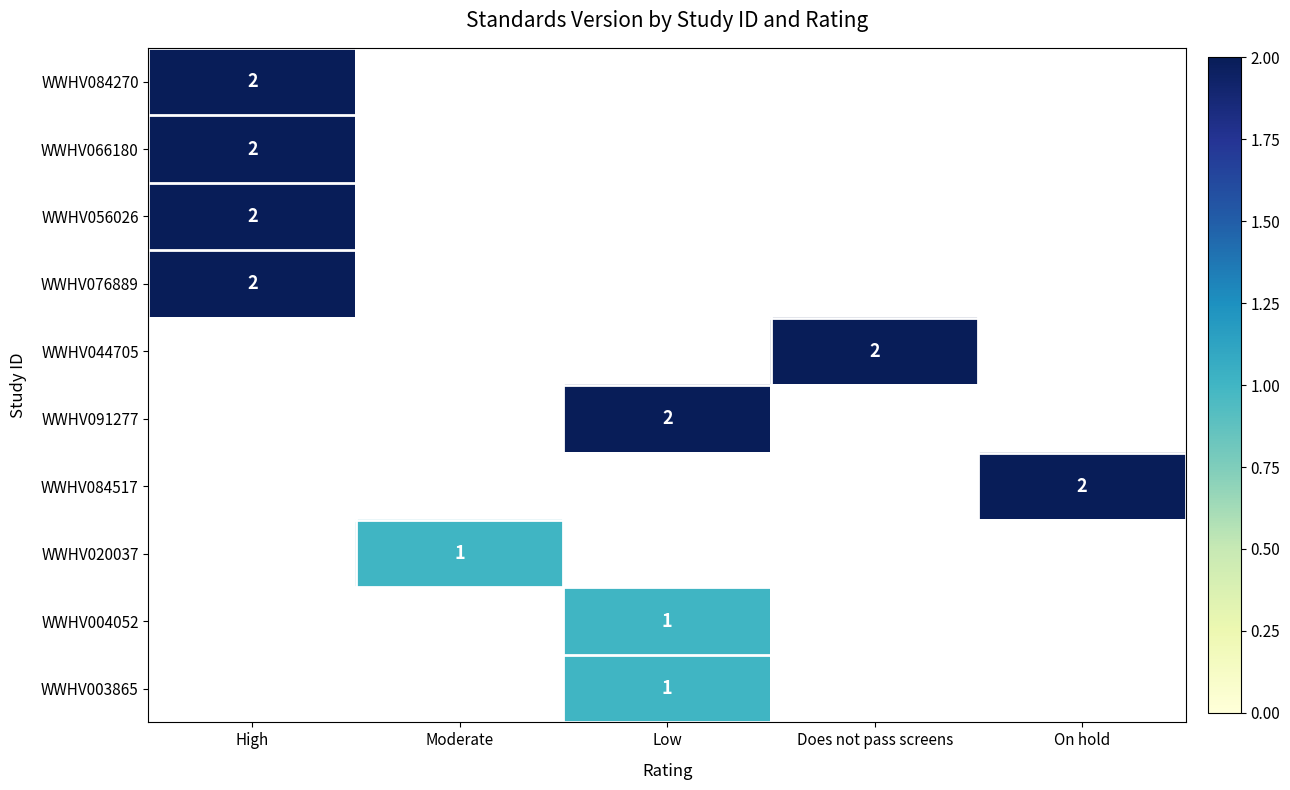

The value of WWHV020037 at Moderate is 2. True or false?

False